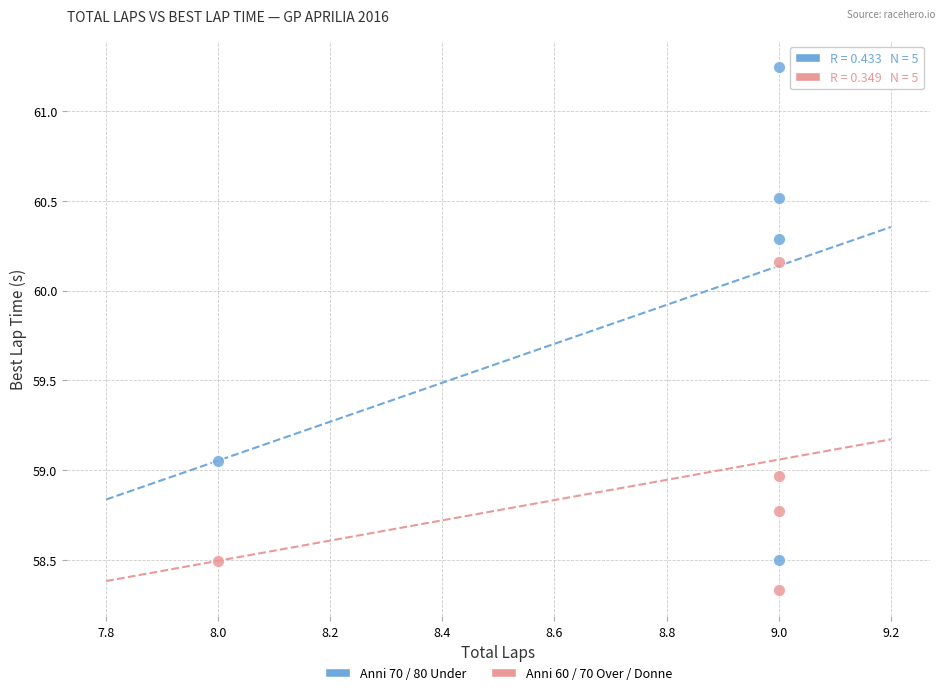

Across all data points, what is the average Y value?

59.4